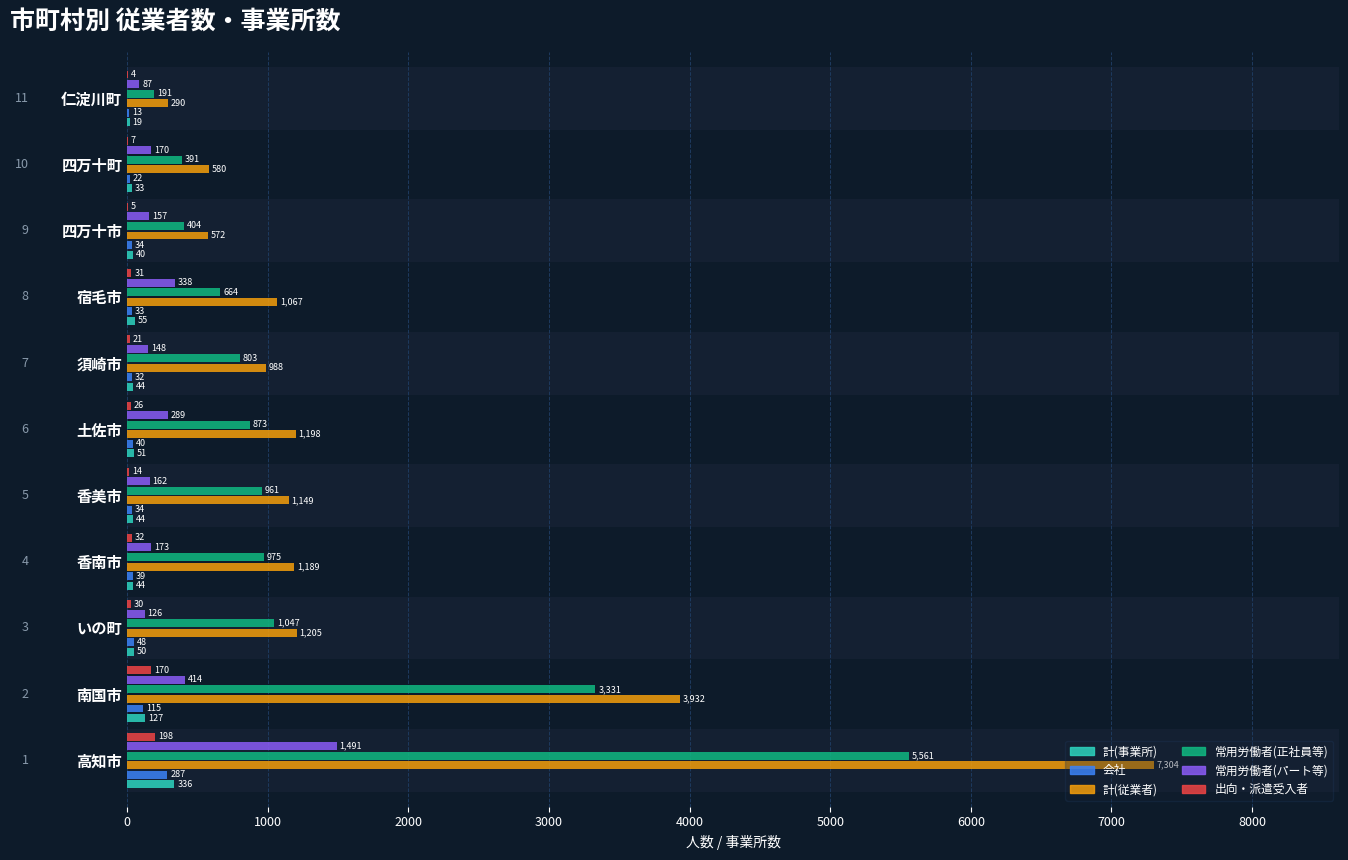

The value of 計(従業者) at 仁淀川町 is 127. True or false?

False